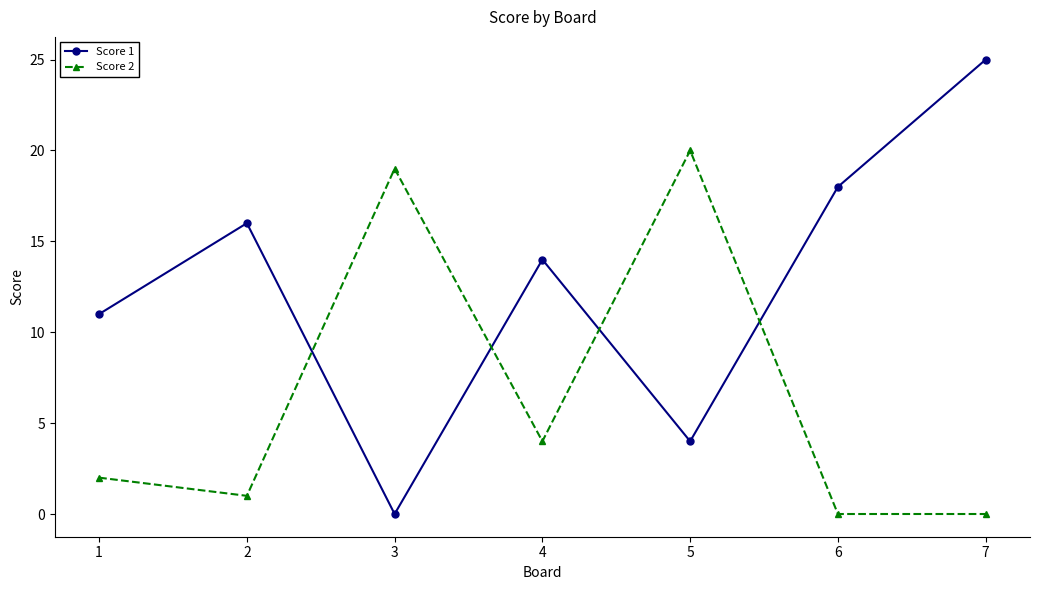

At which category is the sum across all series the highest?

7